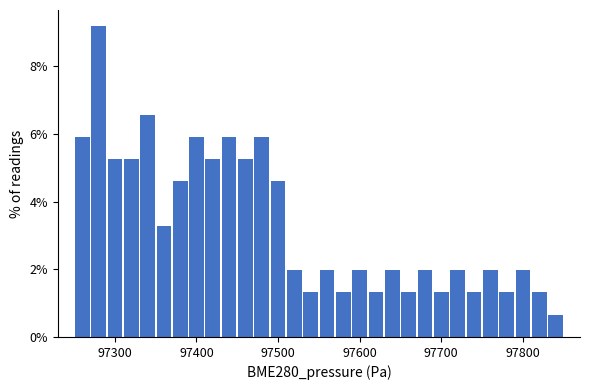

Read against the x-axis, roughly where is the centre of the tallest bar?

97280